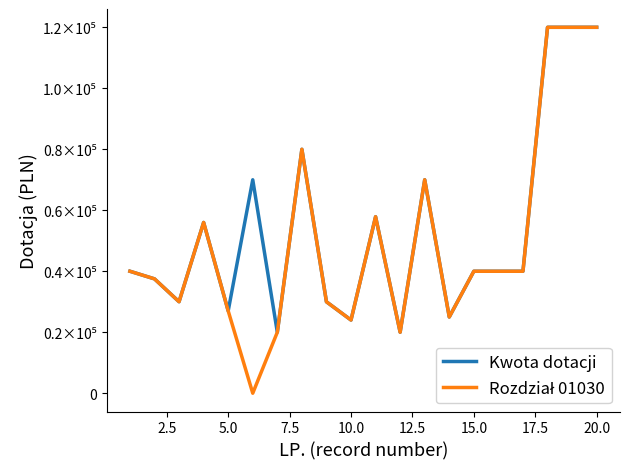

Does the chart have visible grid lines?

No